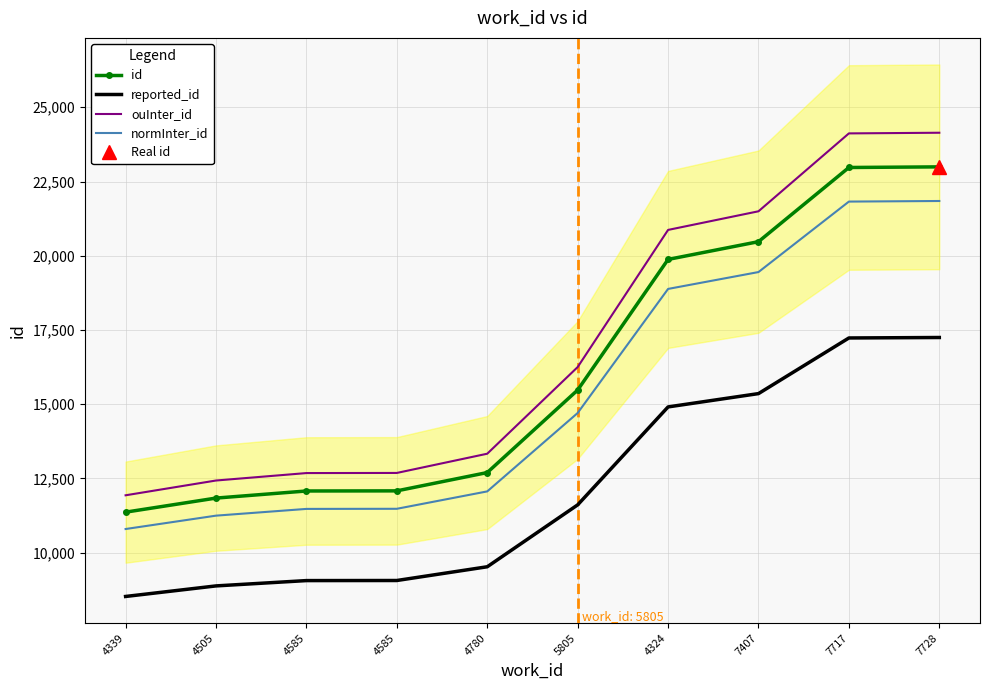

Is this an area chart (filled region under the line)?

No